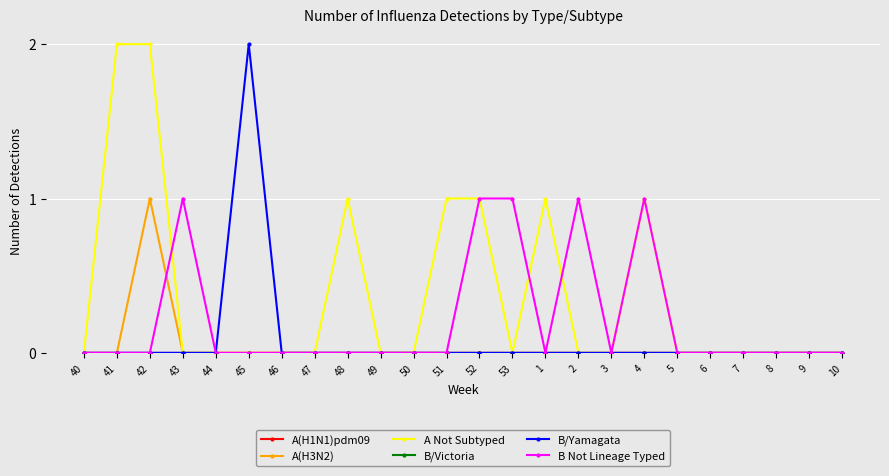

At which label does B/Victoria reach its minimum?

40